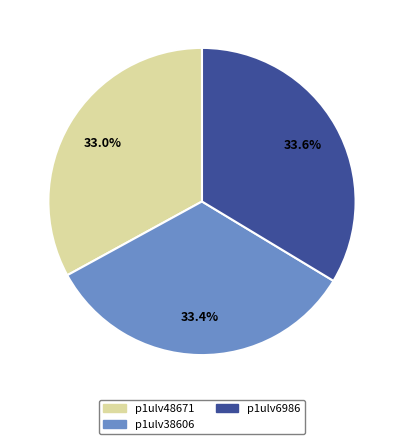

Does p1ulv38606 represent more than half of the total?

No